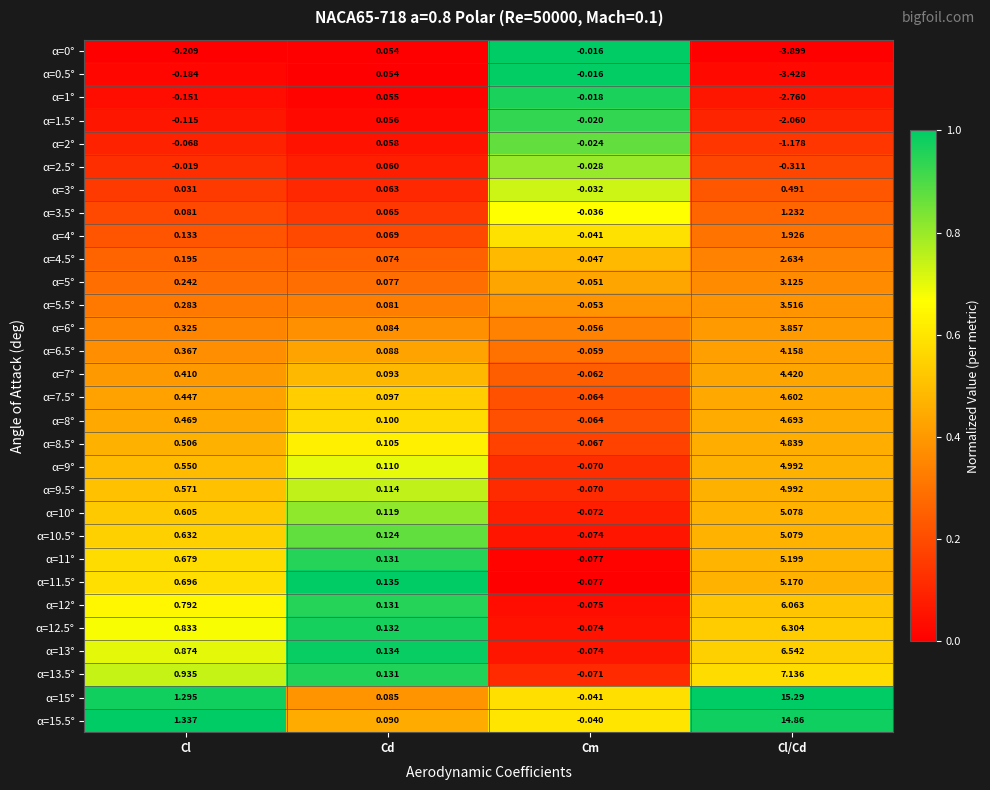

At which category does the chart reach its peak across all series?

Cl/Cd